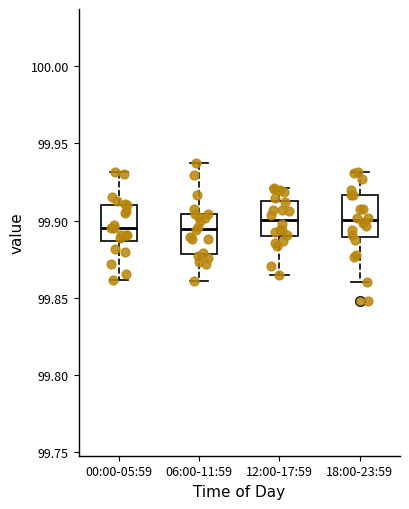

Reading left to right, transcribe this box plot: for each box, give where its median line is, the range the box spans, and where its two whiskers end, as read against the y-axis. The values are not printed on the chart, so give them approximately, as read against the axis.

00:00-05:59: median 99.895, box 99.885 to 99.910, whiskers 99.860 to 99.930
06:00-11:59: median 99.895, box 99.880 to 99.905, whiskers 99.860 to 99.935
12:00-17:59: median 99.900, box 99.890 to 99.915, whiskers 99.865 to 99.920
18:00-23:59: median 99.900, box 99.890 to 99.915, whiskers 99.860 to 99.930